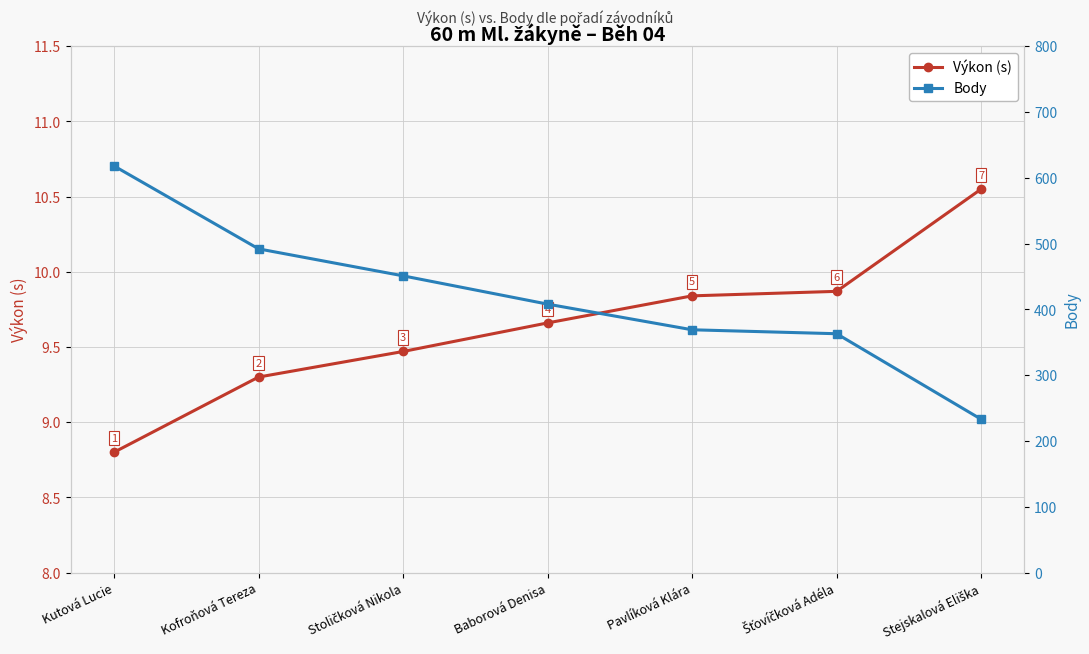

Between Kutová Lucie and Kofroňová Tereza, which is larger?

Kofroňová Tereza